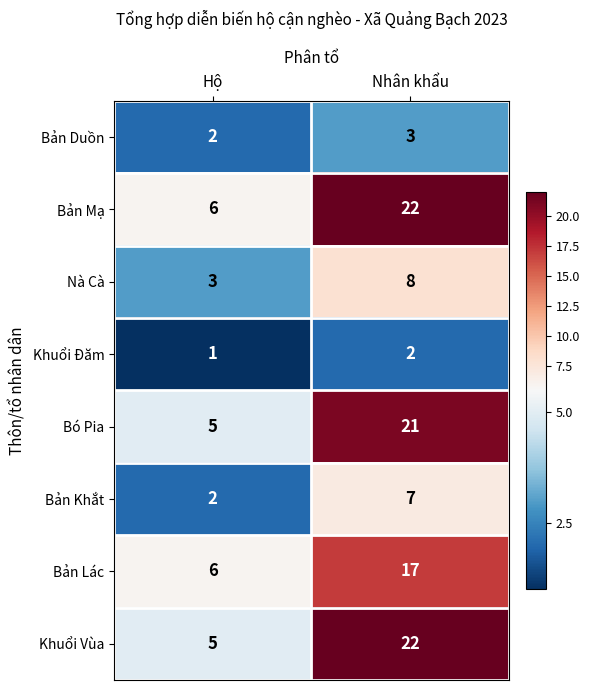

What is the sum of all Bản Khắt values?

9